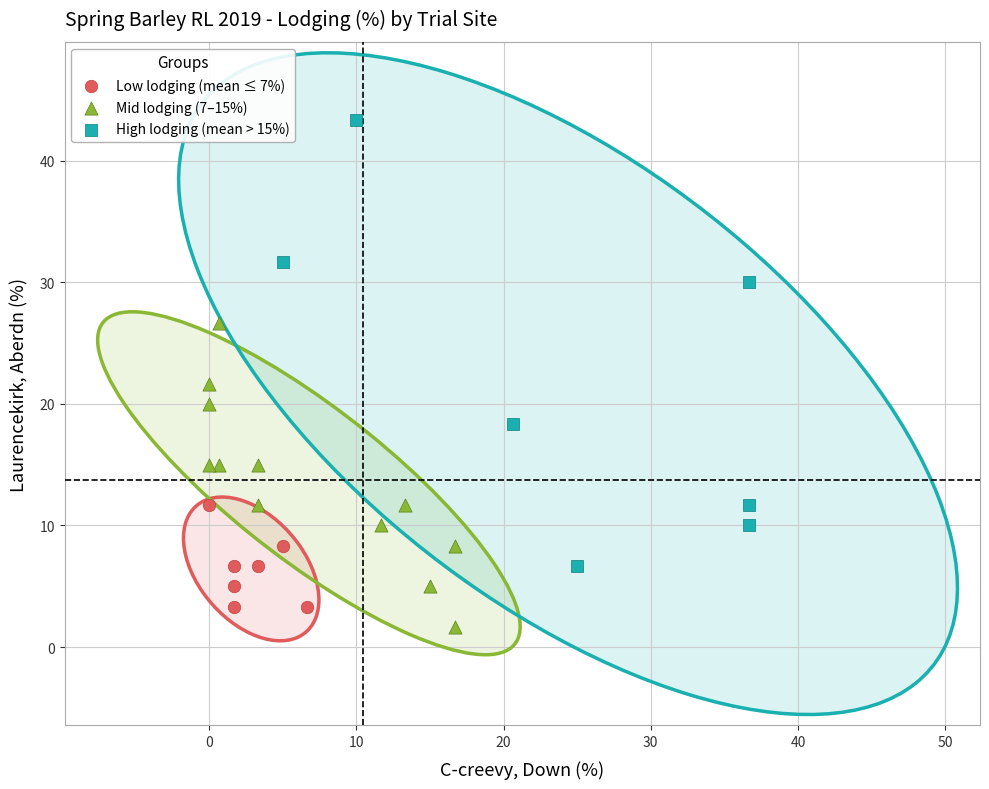

Which series has the largest Y range (max minus min)?

High lodging (mean > 15%)